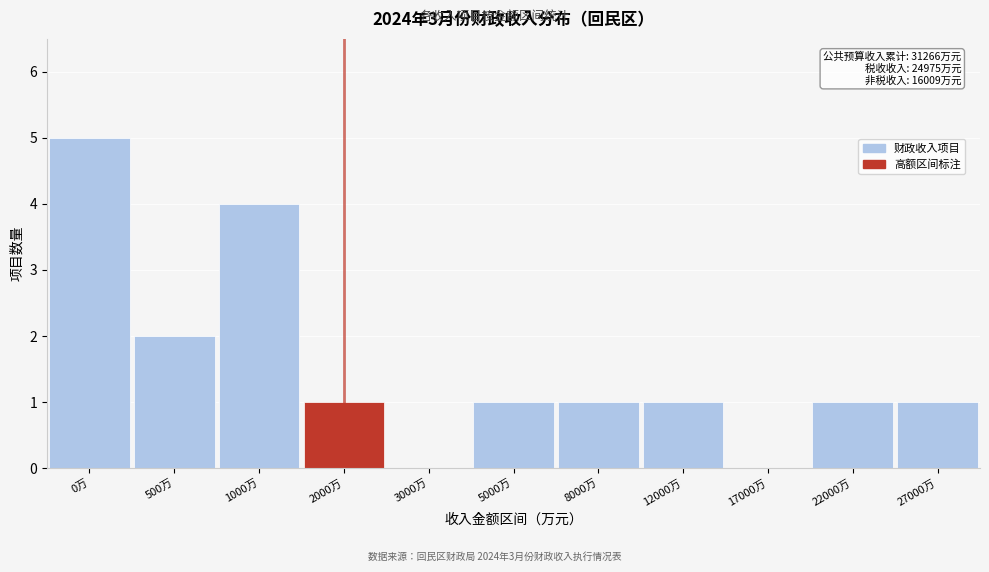

Reading left to right, what are all the values shown in this chart?

0万=5	500万=2	1000万=4	2000万=1	3000万=0	5000万=1	8000万=1	12000万=1	17000万=0	22000万=1	27000万=1